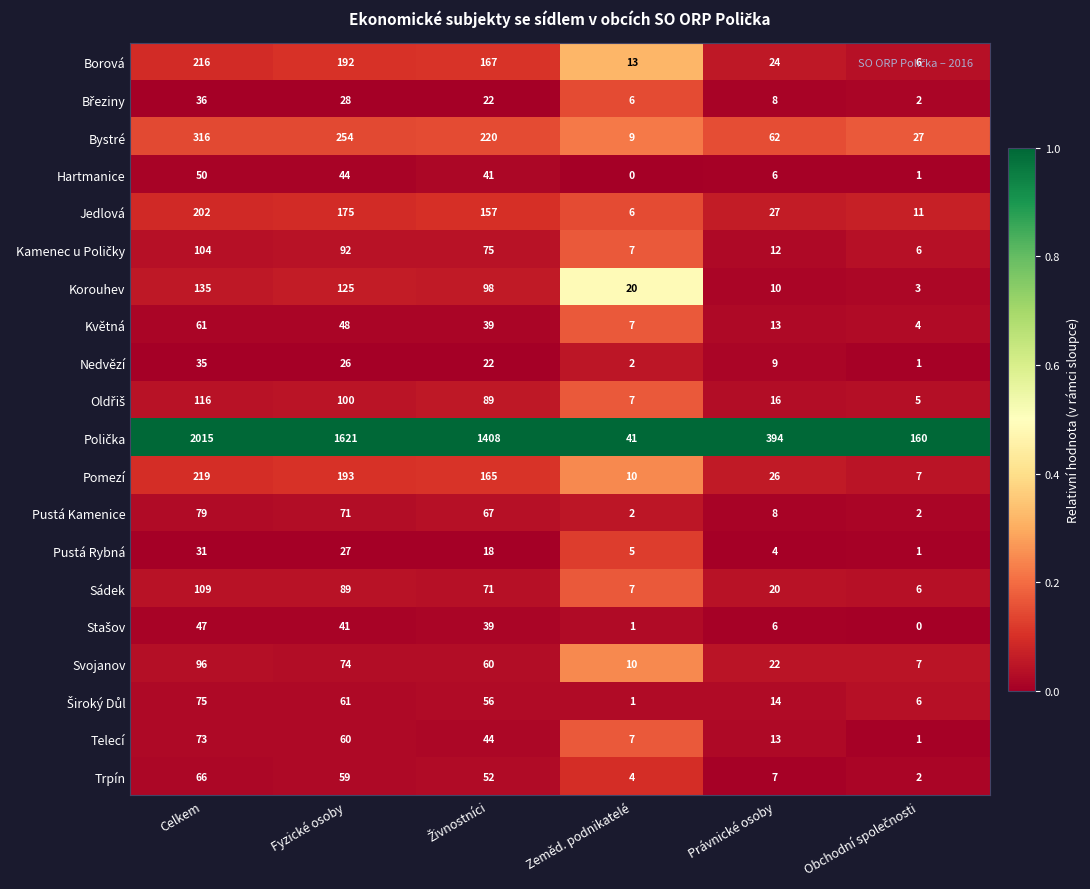

At which category is the sum across all series the highest?

Celkem